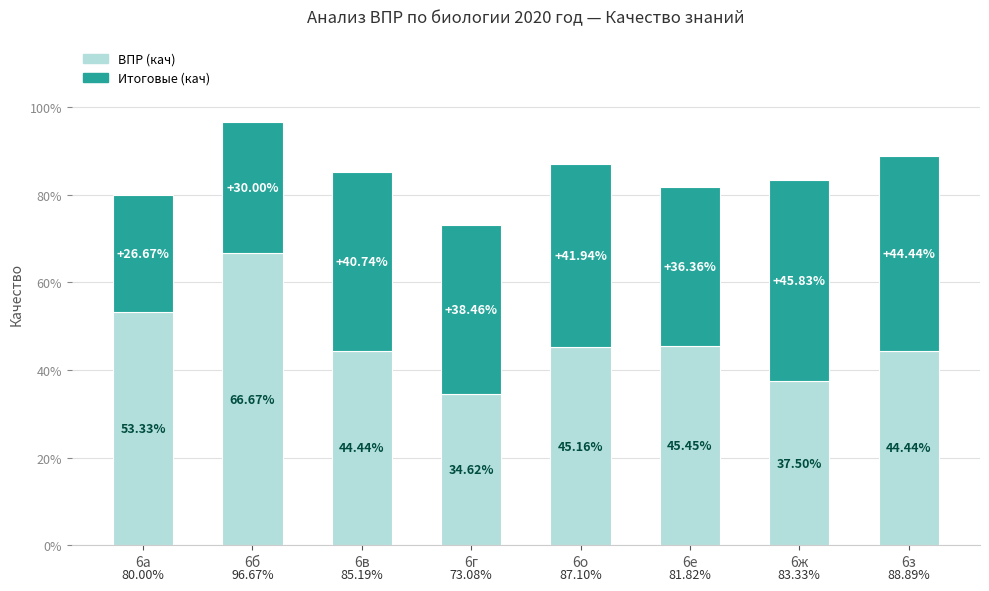

Does the chart contain any negative values?

No